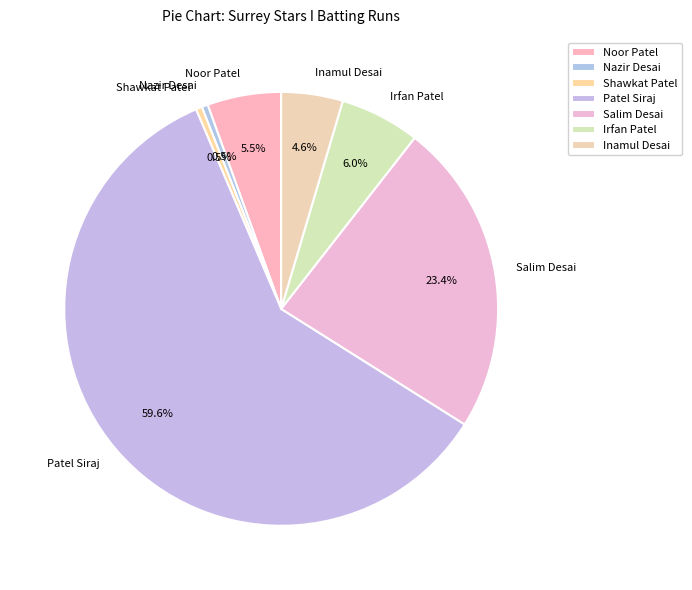

How many segments does this pie chart have?

7